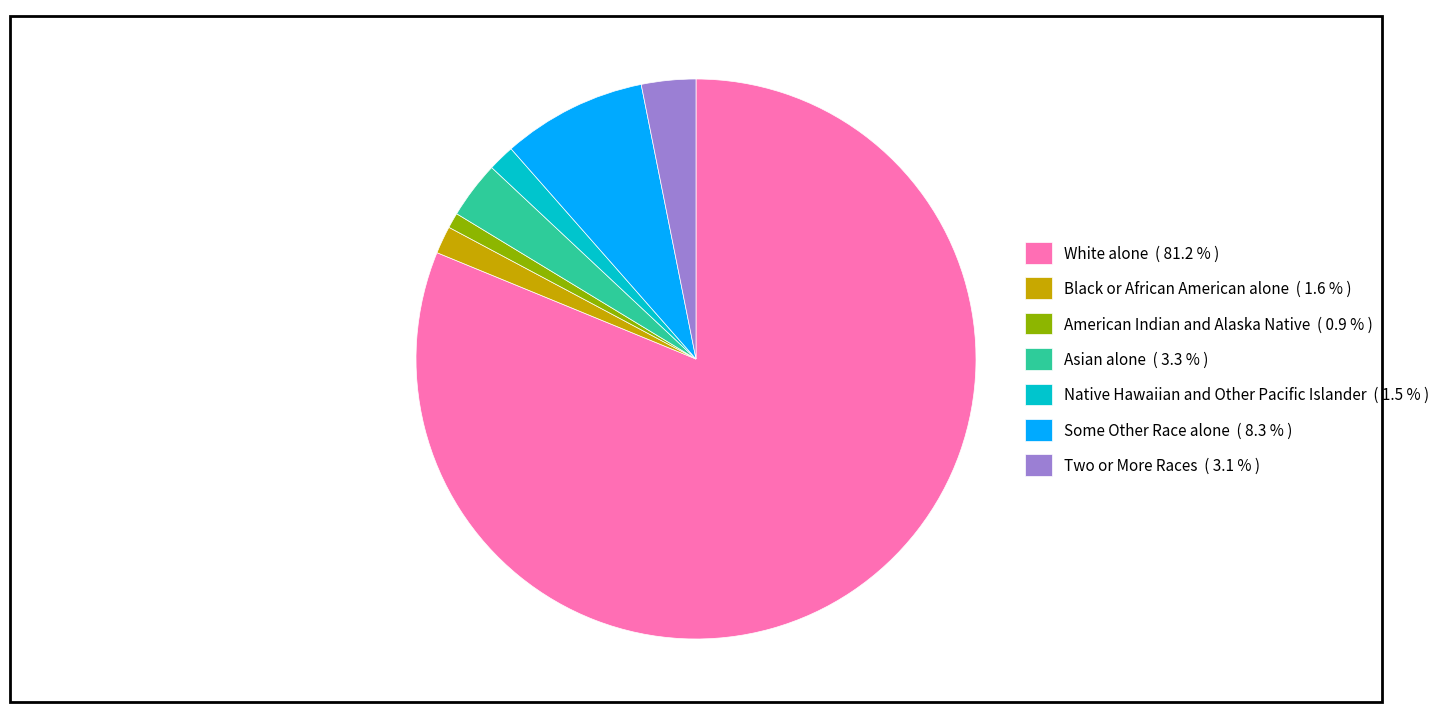

Approximately how many times larger is the value at Native Hawaiian and Other Pacific Islander compared to American Indian and Alaska Native?

1.7